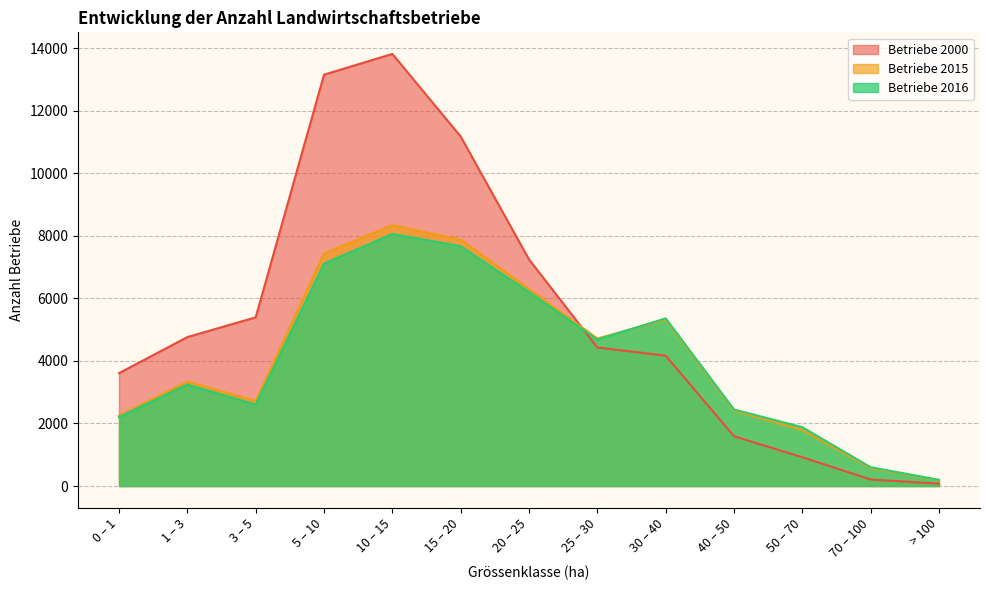

Which series ends up on top after the final intersection of Betriebe 2015 and Betriebe 2016?

Betriebe 2016